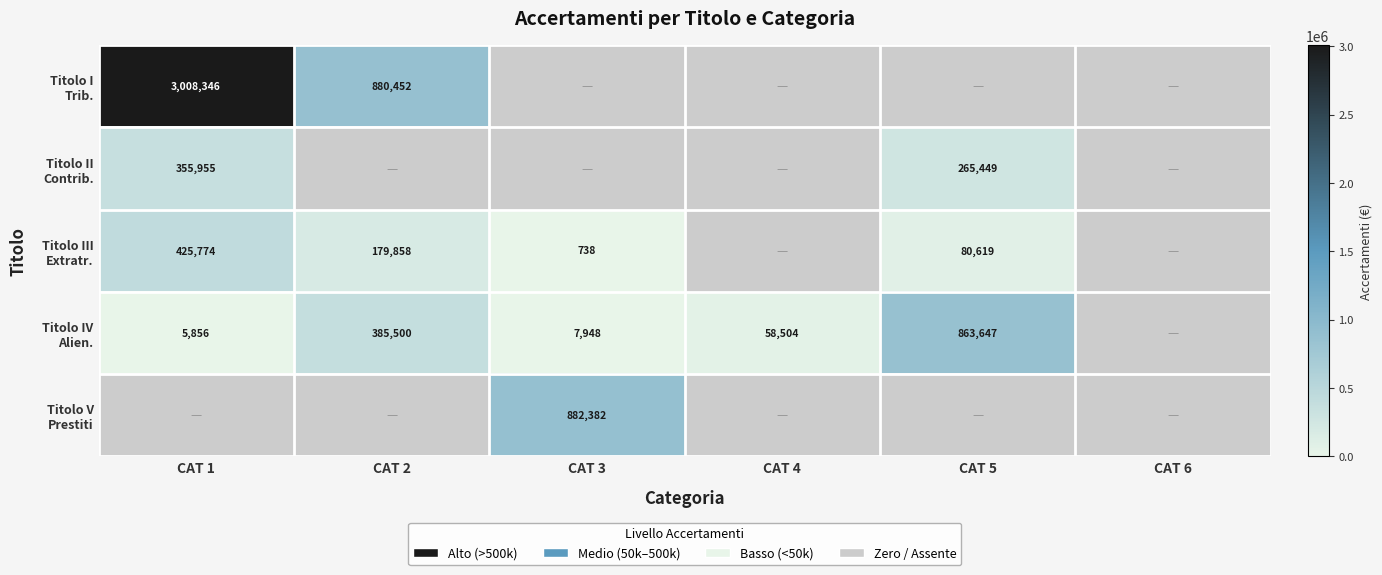

Which has a higher value, CAT 2 or CAT 3?

CAT 2